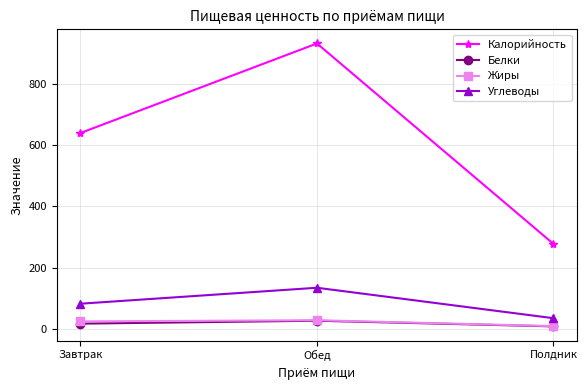

What is the label of the 1st point from the right?

Полдник